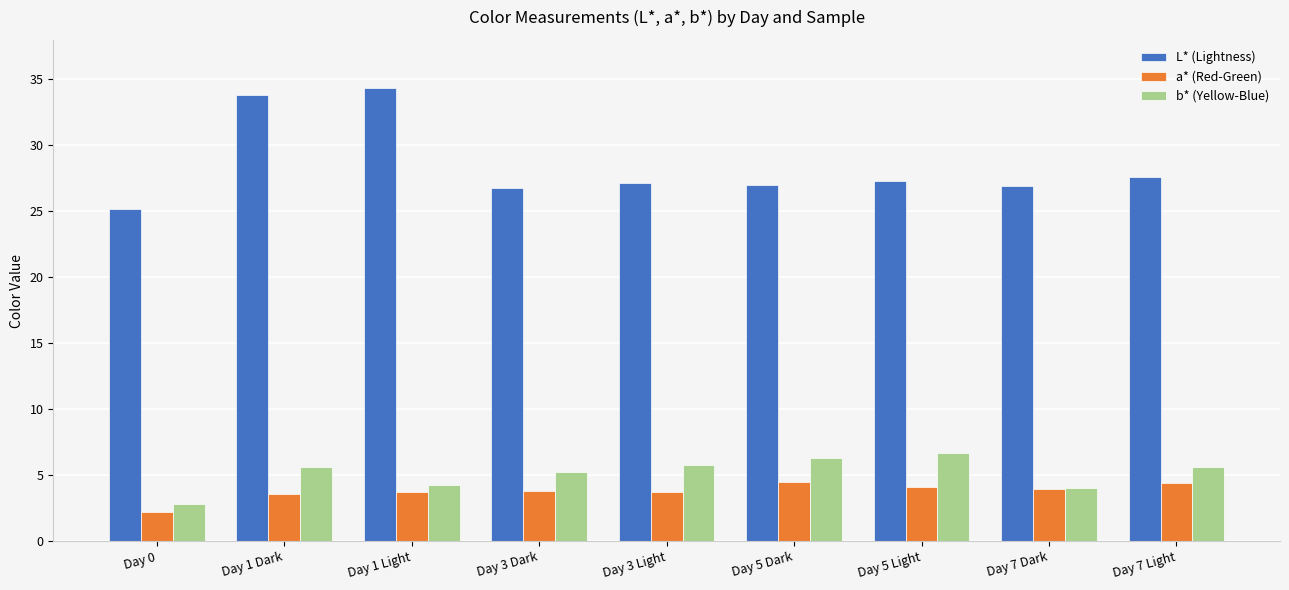

Which category has the lowest value in the a* (Red-Green) series?

Day 0